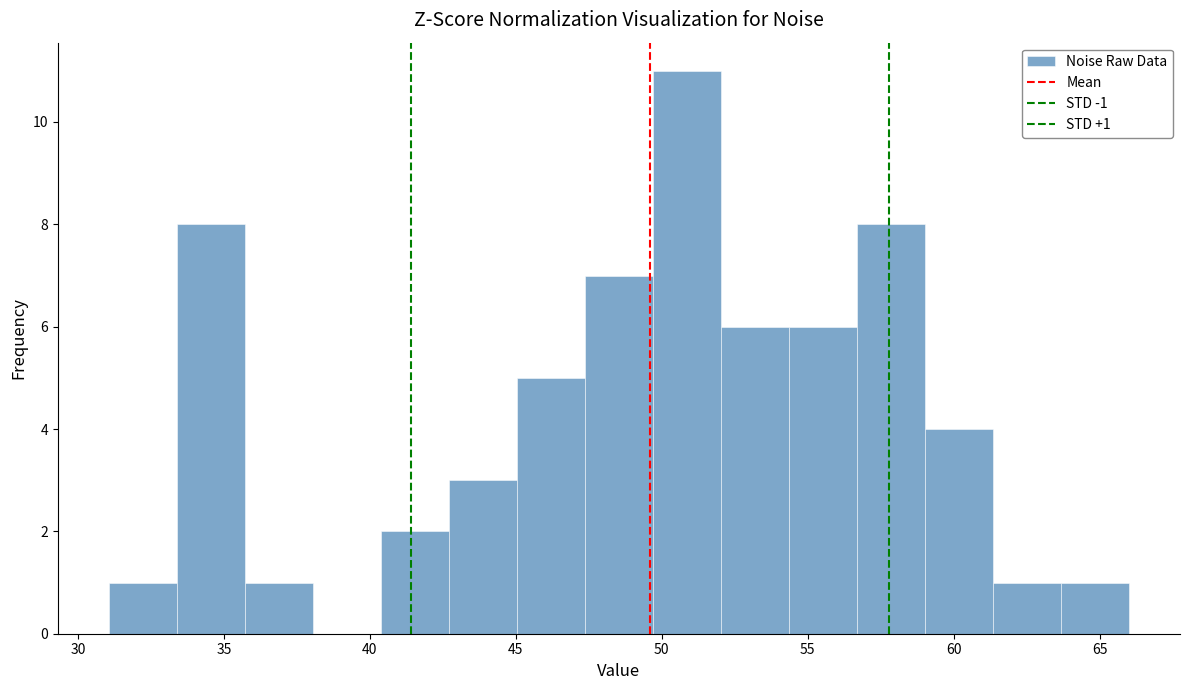

Over which range of the x-axis is the bar tallest?

49.5 to 52.0